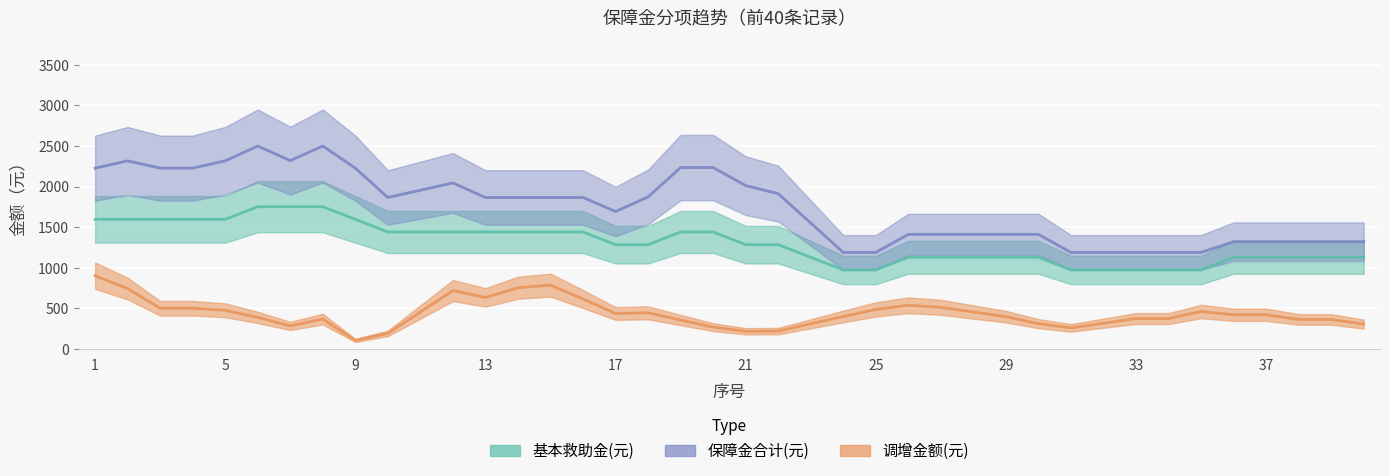

Is the value of 保障金合计(元) at 13 greater than the value of 基本救助金(元) at 39?

Yes